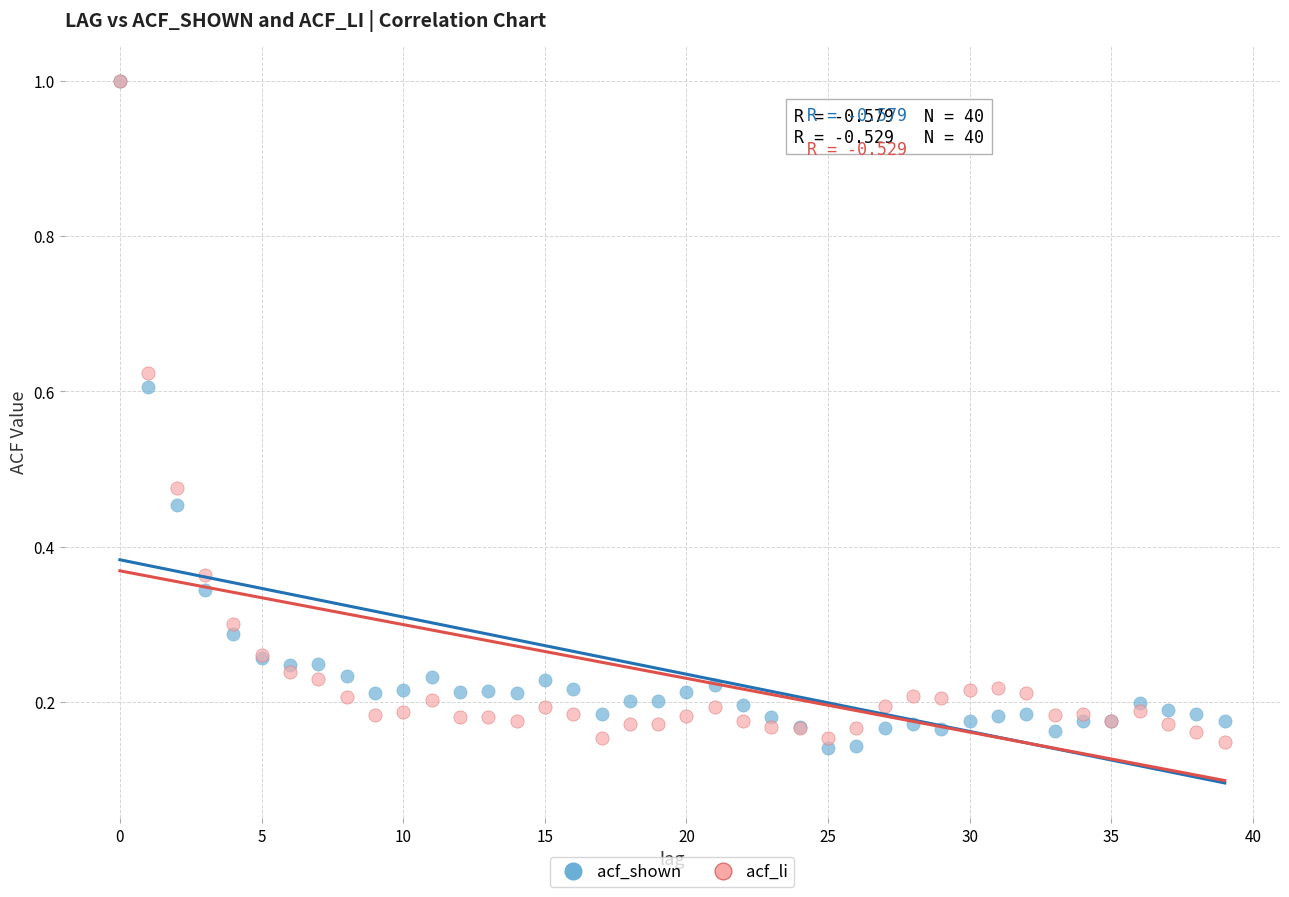

What are all the series names shown in the legend?

acf_shown, acf_li